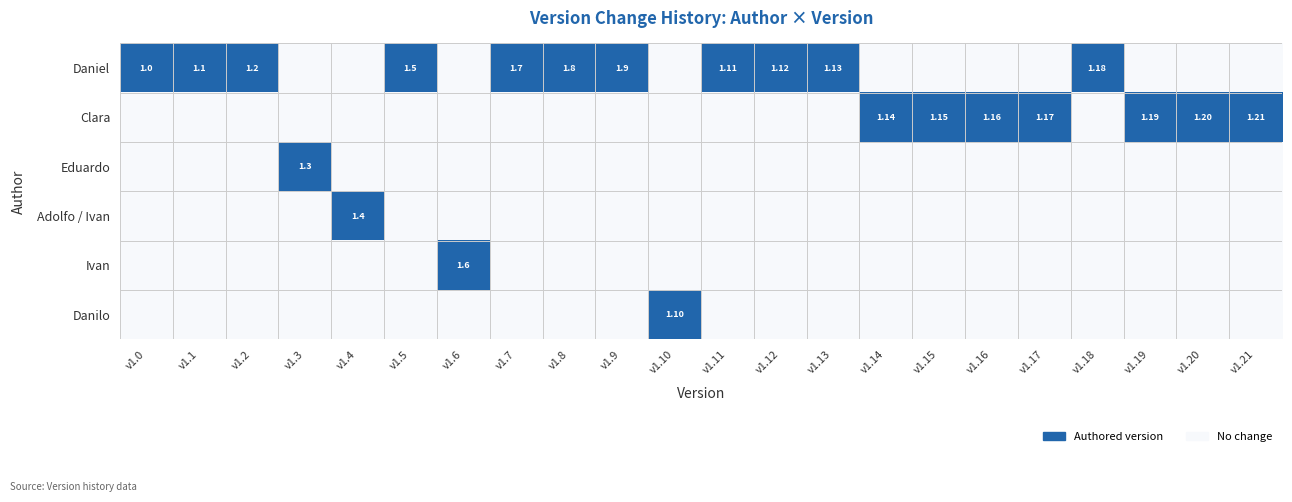

What is the sum of all Eduardo values?

1